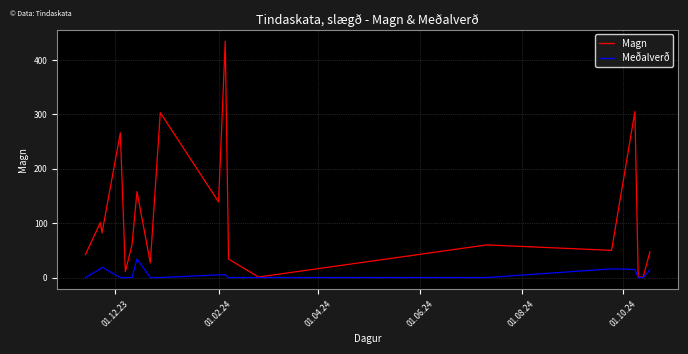

What is the maximum value shown in the chart?

434